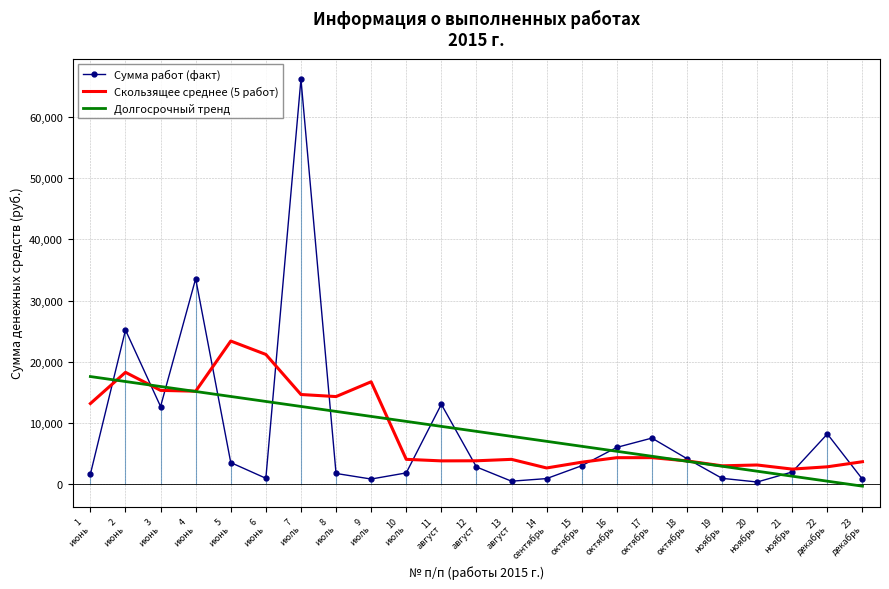

Which series has the widest spread of values?

Сумма работ (факт)